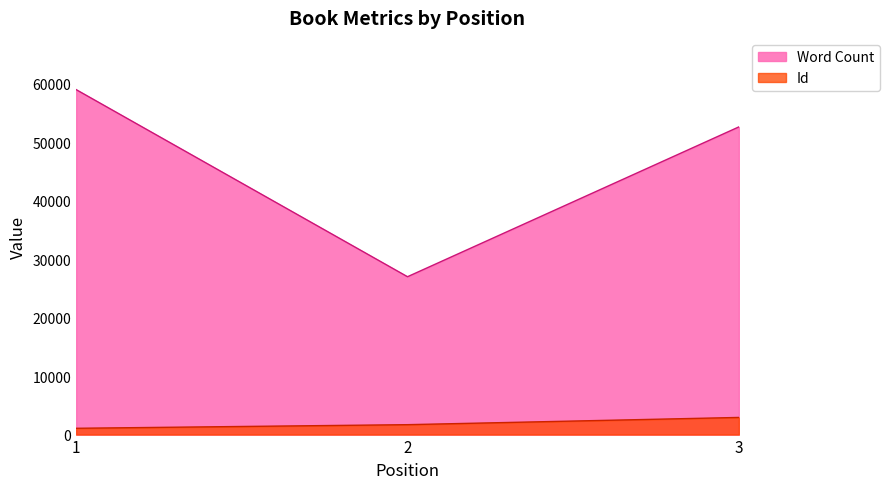

What is the value of the Word Count point at the 1st from the left?

59000